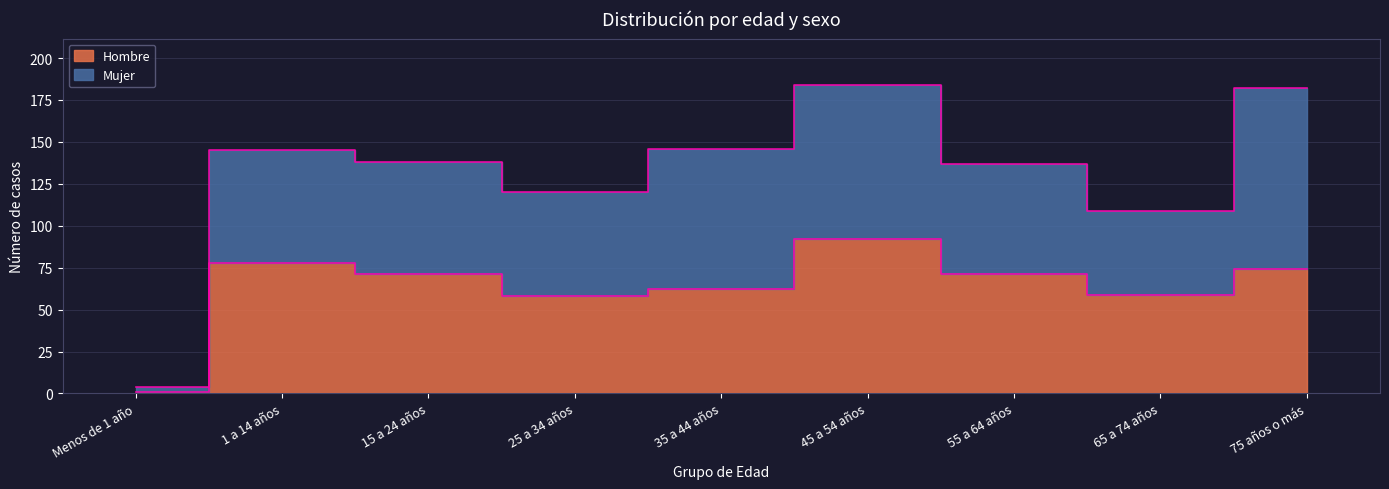

True or false: there are more than 2 points higher than both neighbors.

False